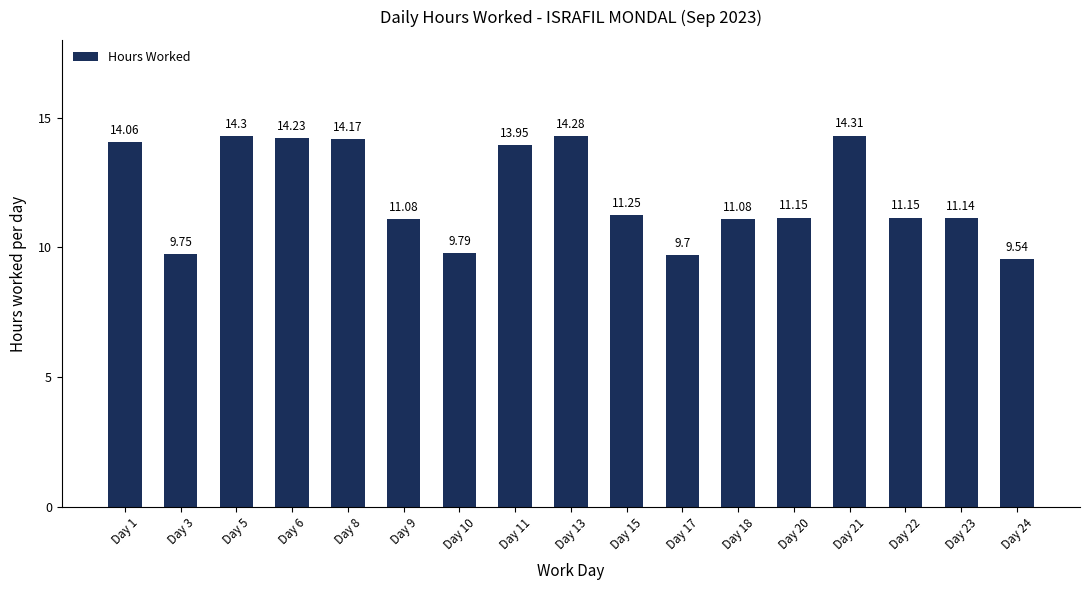

What is the difference between the maximum and second lowest values?

4.6